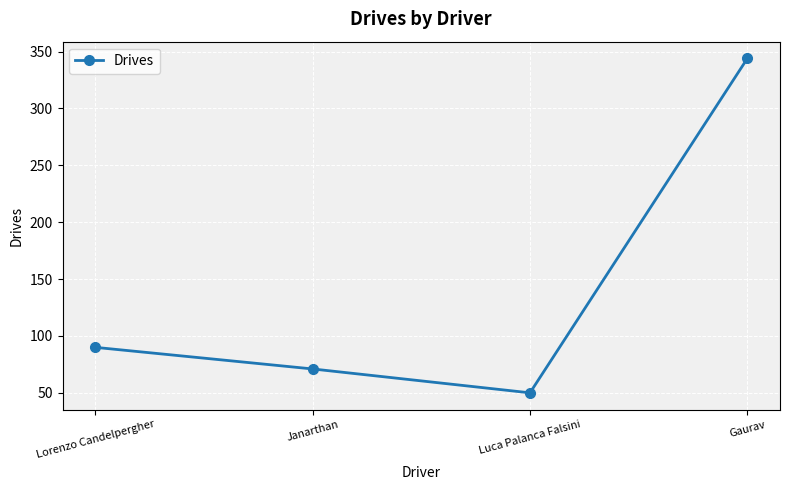

Reading left to right, extract all data points from this chart.

Lorenzo Candelpergher=90	Janarthan=71	Luca Palanca Falsini=50	Gaurav=344